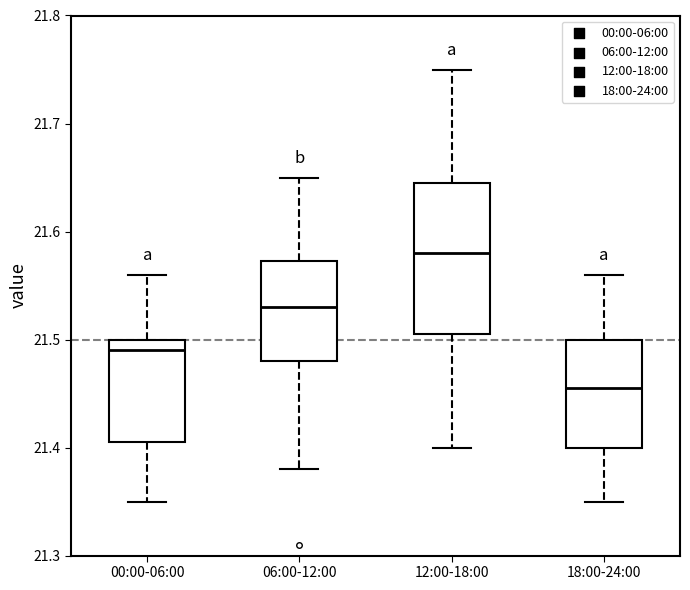

Reading left to right, read every box against the y-axis: the position of its median line, the range the box covers, and the ends of its whiskers. The values are not printed on the chart, so give them approximately, as read against the axis.

00:00-06:00: median 21.49, box 21.41 to 21.50, whiskers 21.35 to 21.56
06:00-12:00: median 21.53, box 21.48 to 21.57, whiskers 21.38 to 21.65
12:00-18:00: median 21.58, box 21.51 to 21.65, whiskers 21.40 to 21.75
18:00-24:00: median 21.46, box 21.40 to 21.50, whiskers 21.35 to 21.56